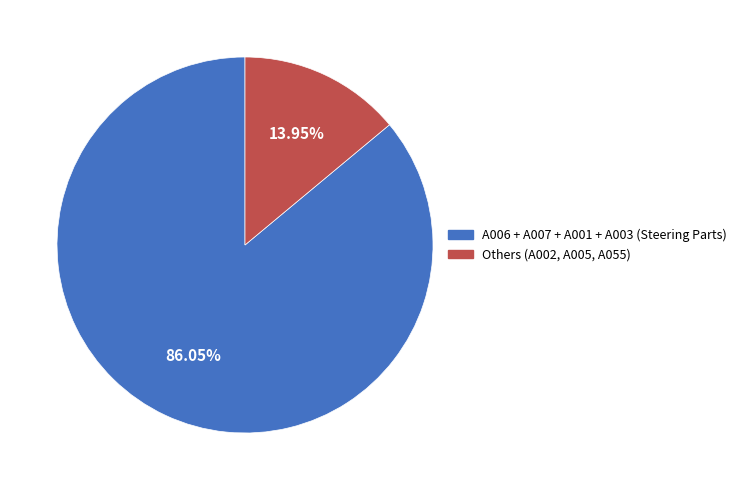

Is there any slice that represents more than half of the pie?

Yes